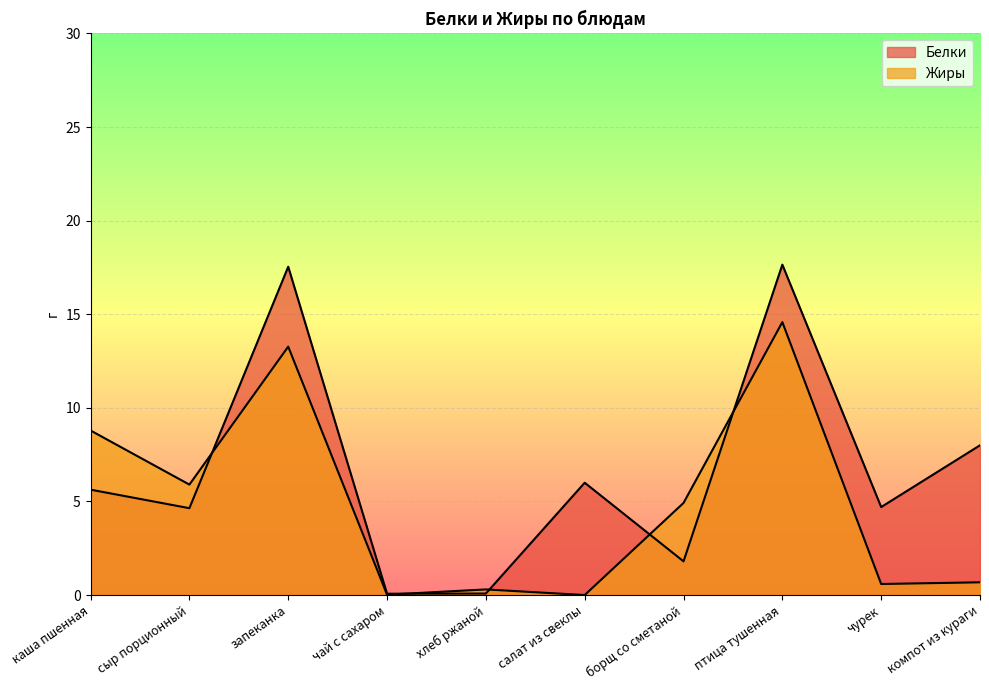

Is it true that Белки equals 0.1 at хлеб ржаной?

True